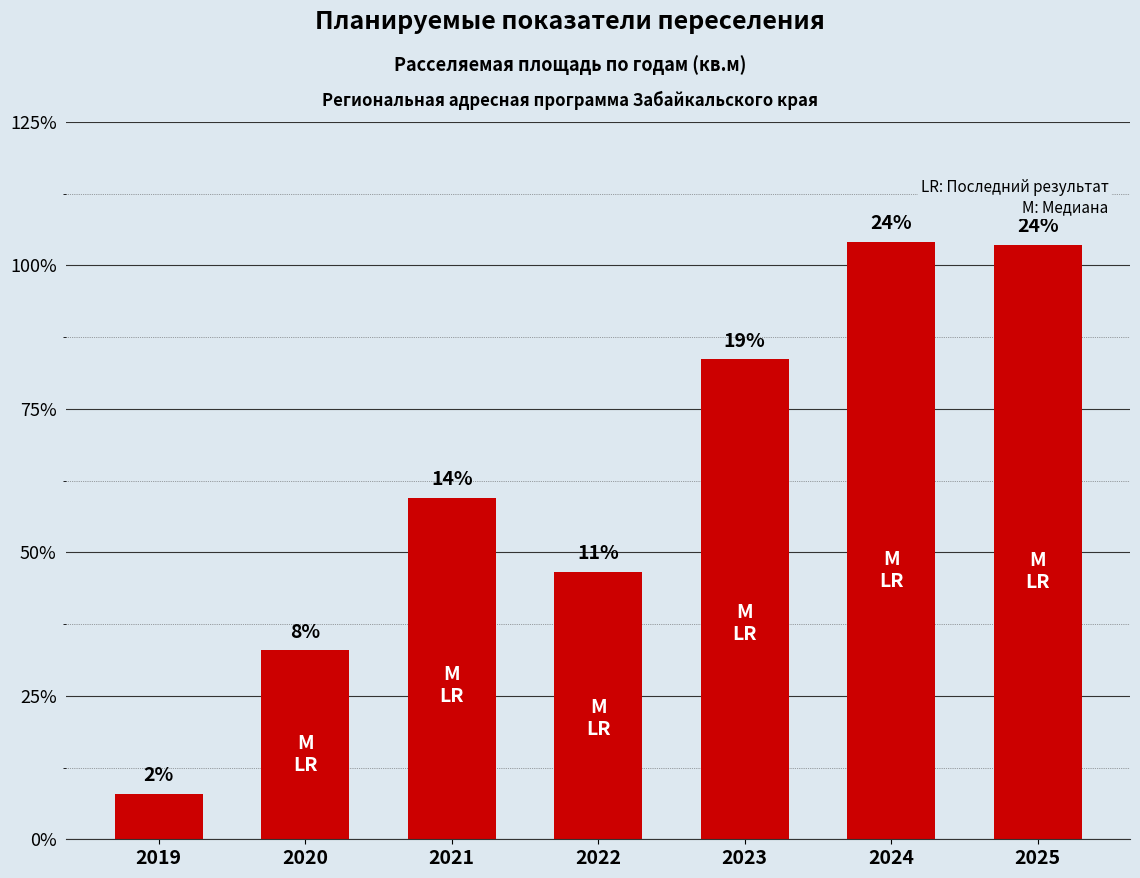

Does the chart contain any negative values?

No